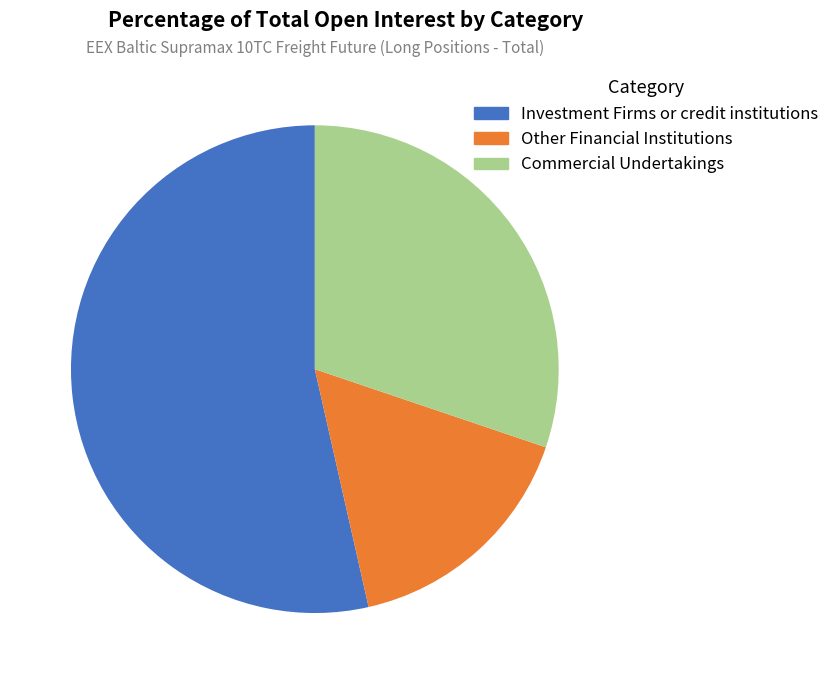

To the nearest percent, what is the difference between the largest and smallest slice percentages?

37%